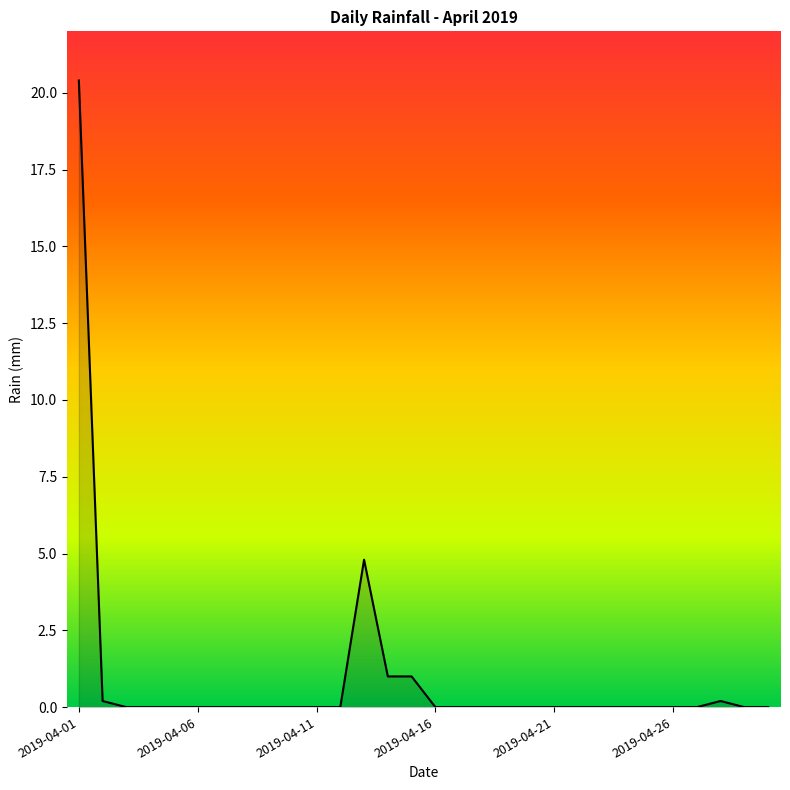

What is the difference between the maximum and minimum values?

20.4